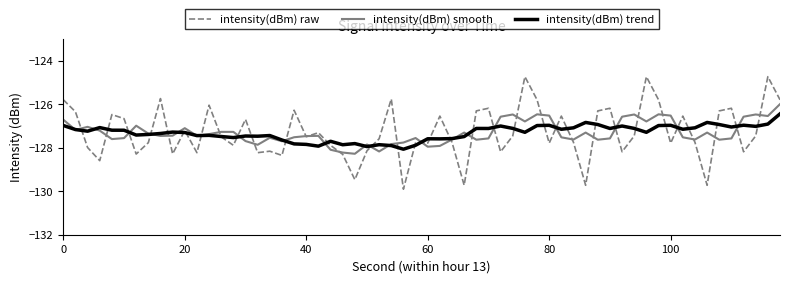

What are all the series names shown in the legend?

intensity(dBm) raw, intensity(dBm) smooth, intensity(dBm) trend